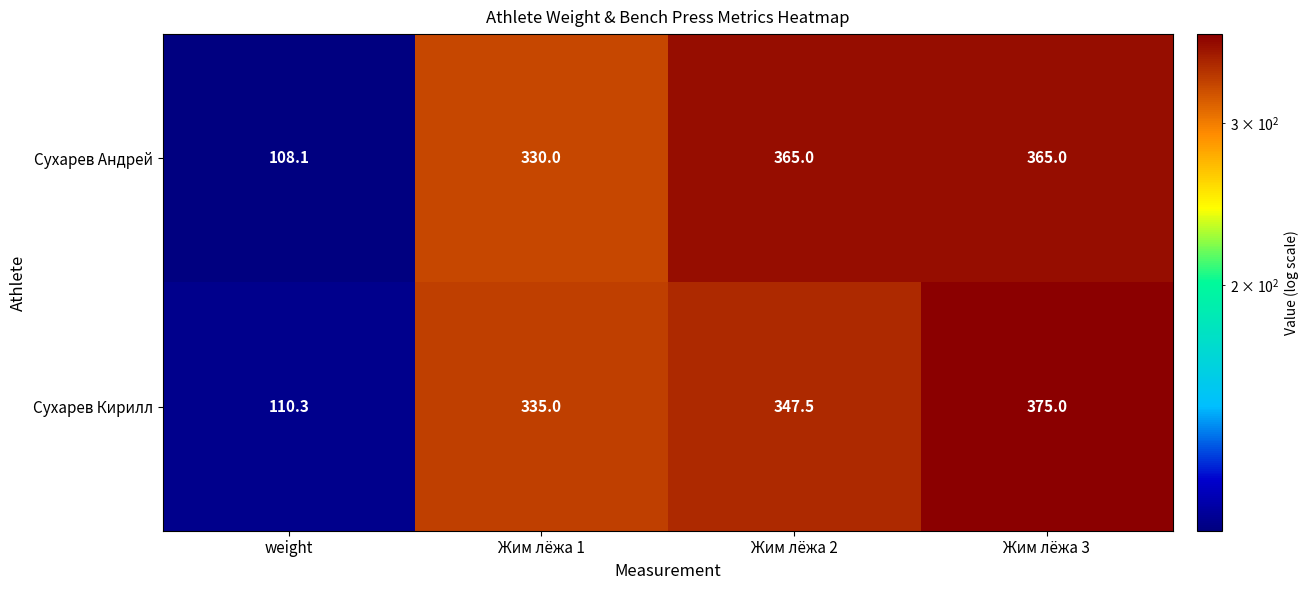

Which series has the largest total across all categories?

Сухарев Андрей